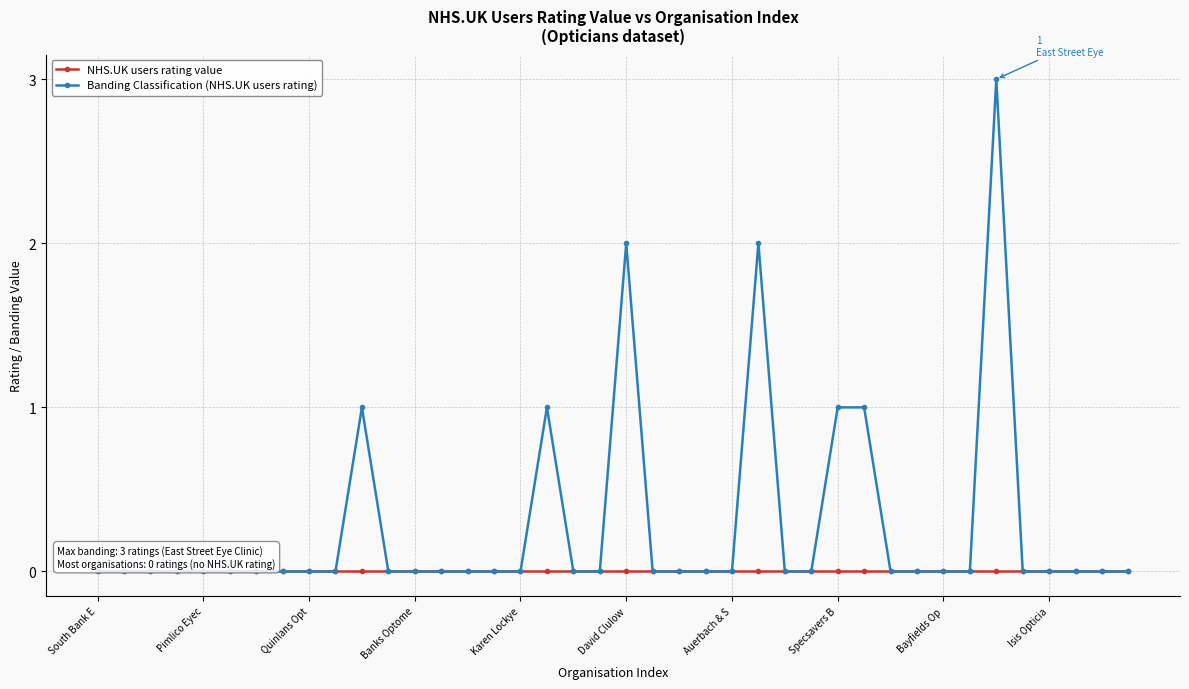

How many data points does each series have?

40